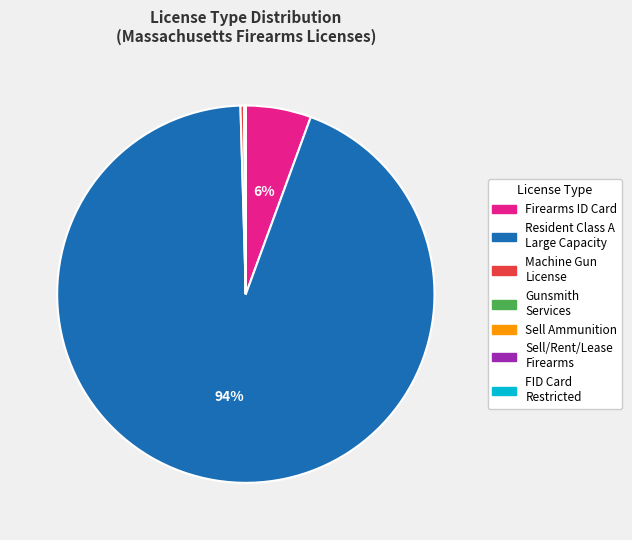

True or false: Firearms ID Card accounts for 6% of the total.

True